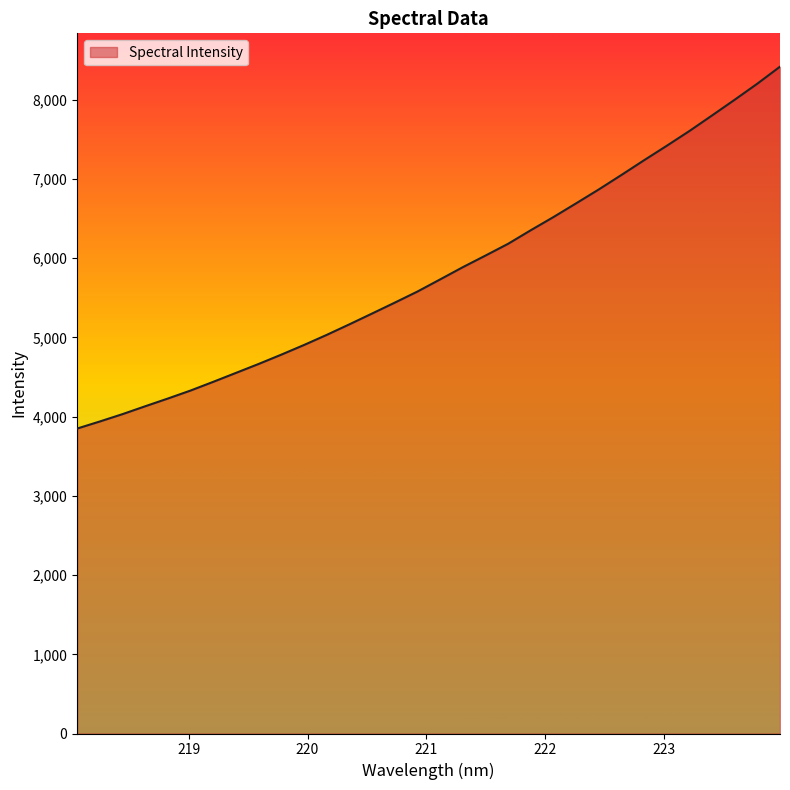

What is the maximum value shown in the chart?

8419.4